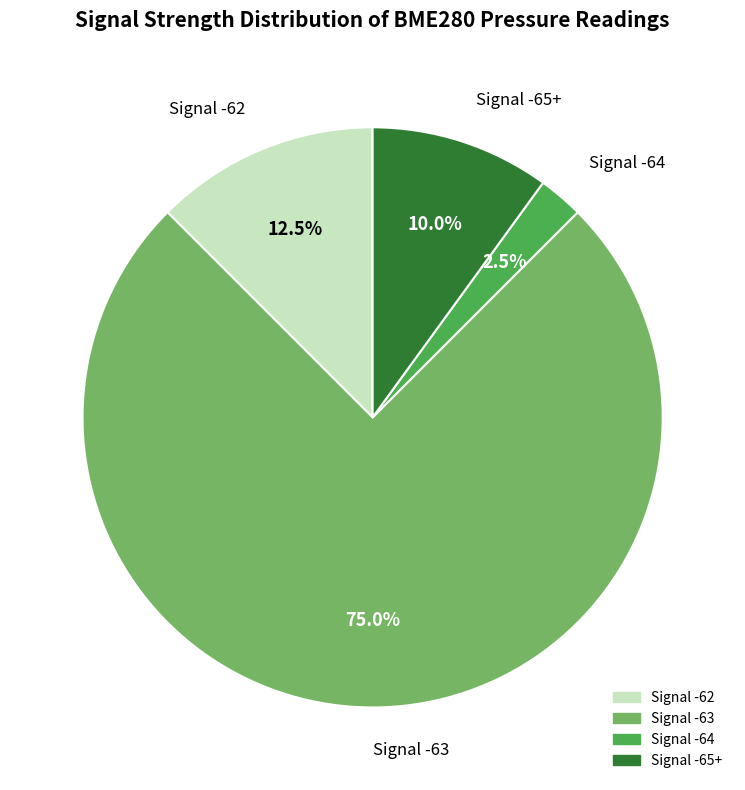

Is there any slice that represents more than half of the pie?

Yes